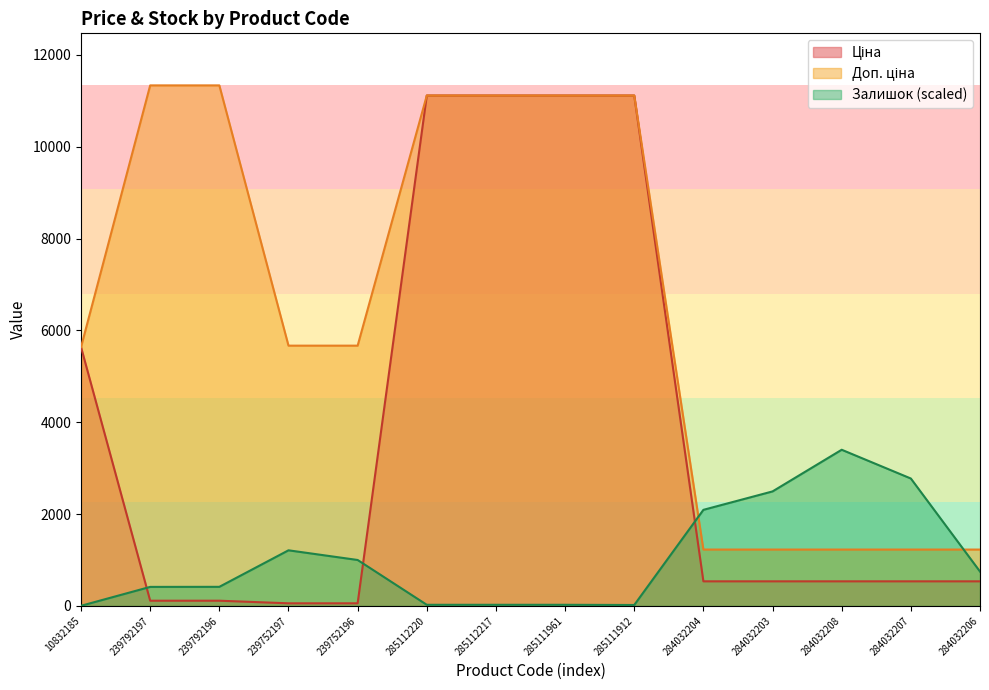

How many values in the Ціна series are below 535?

4